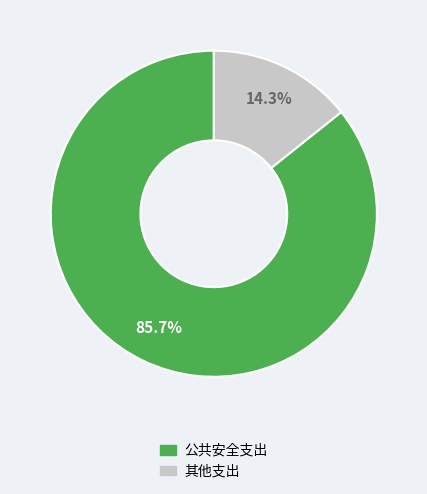

Does any single category account for the majority?

Yes